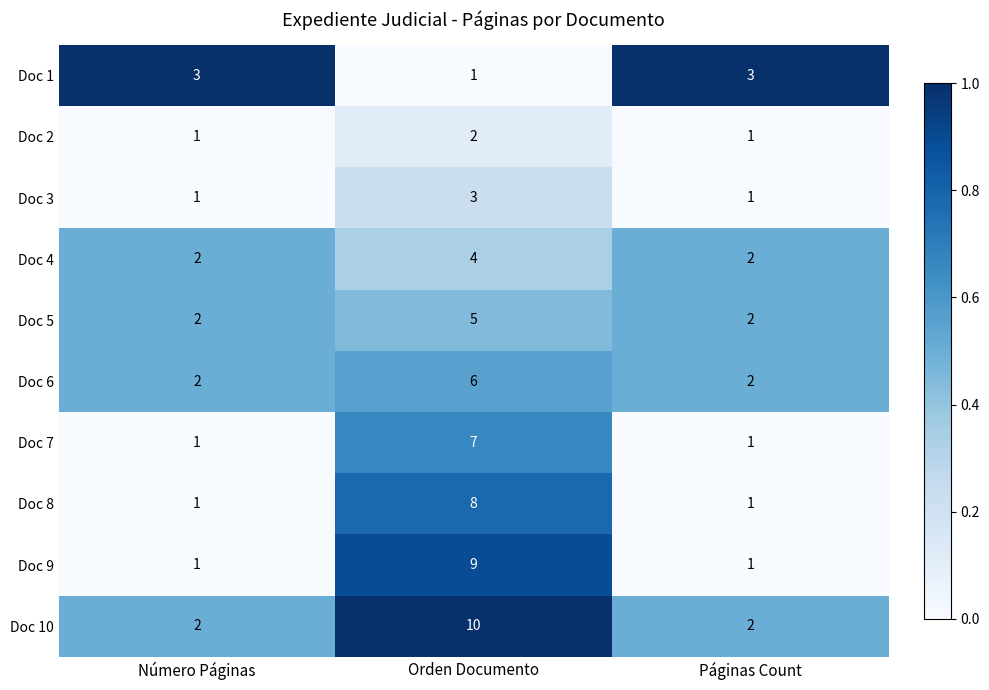

Which series has the largest total across all categories?

Doc 10